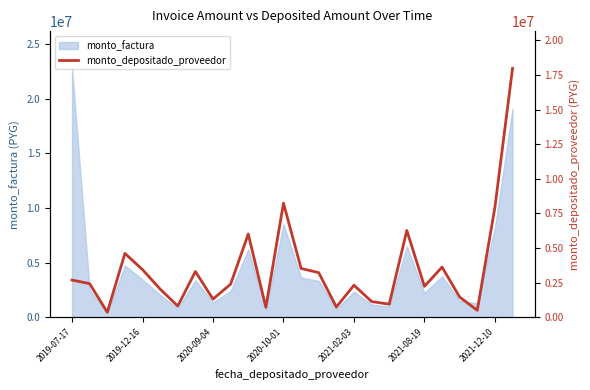

Where is monto_factura nearest to the value 11560000?

2020-10-01